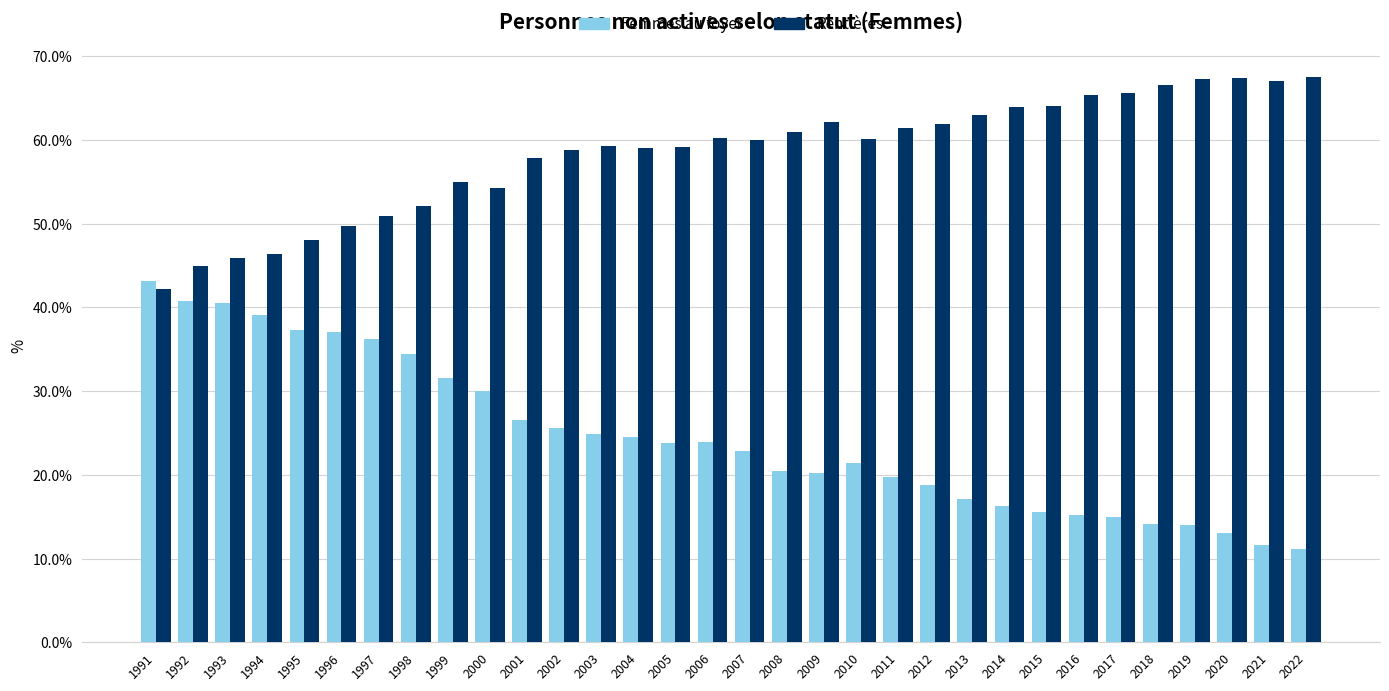

What is the difference between the second highest and second lowest values in the Femmes au foyer series?

29.2